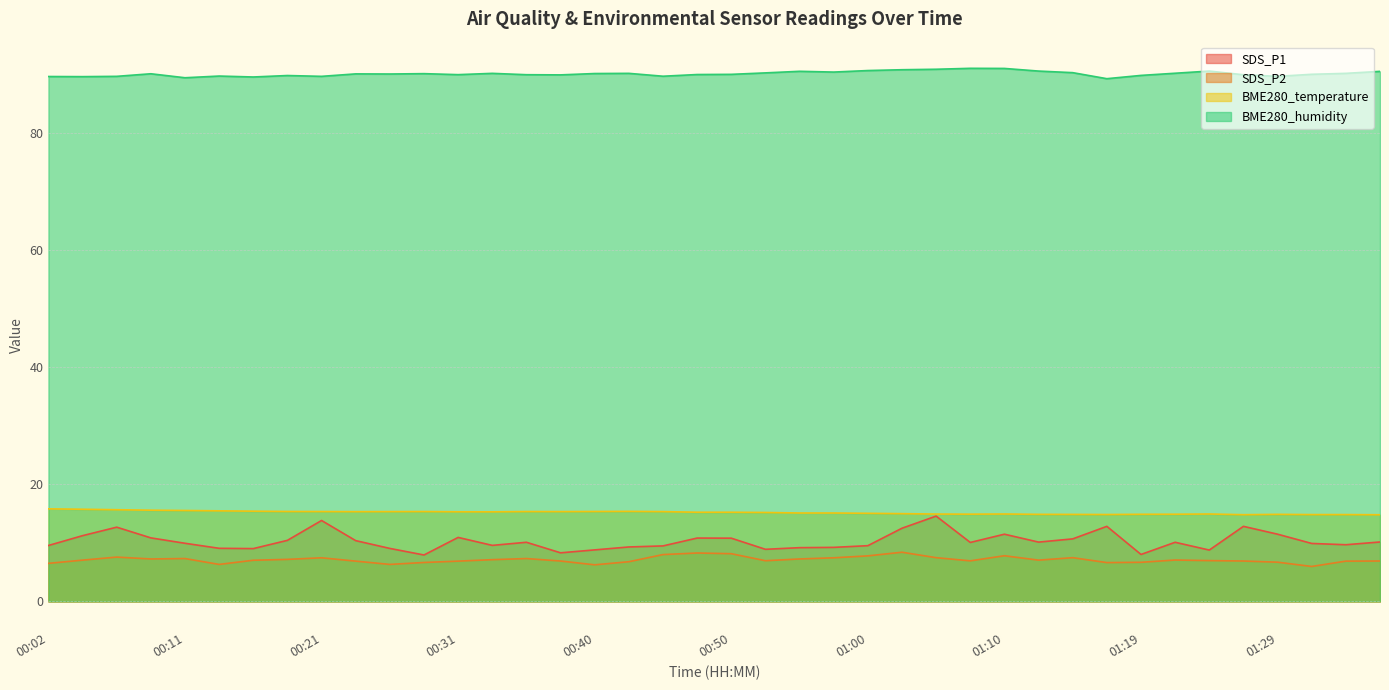

True or false: BME280_humidity and SDS_P2 cross at least once.

False